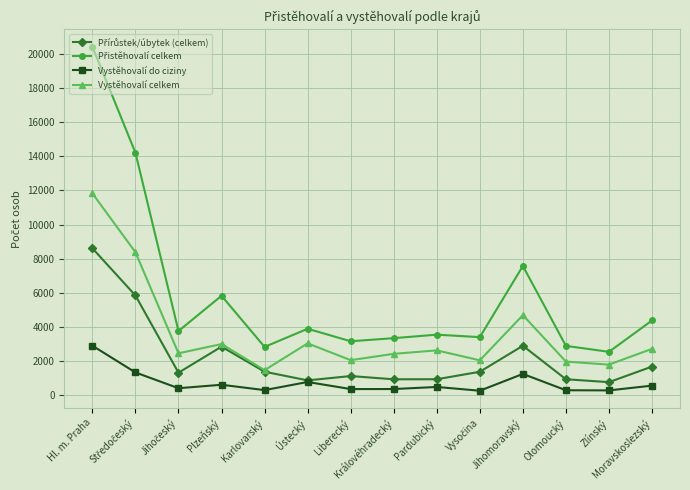

The value of Vystěhovalí celkem at Plzeňský is 2985. True or false?

True